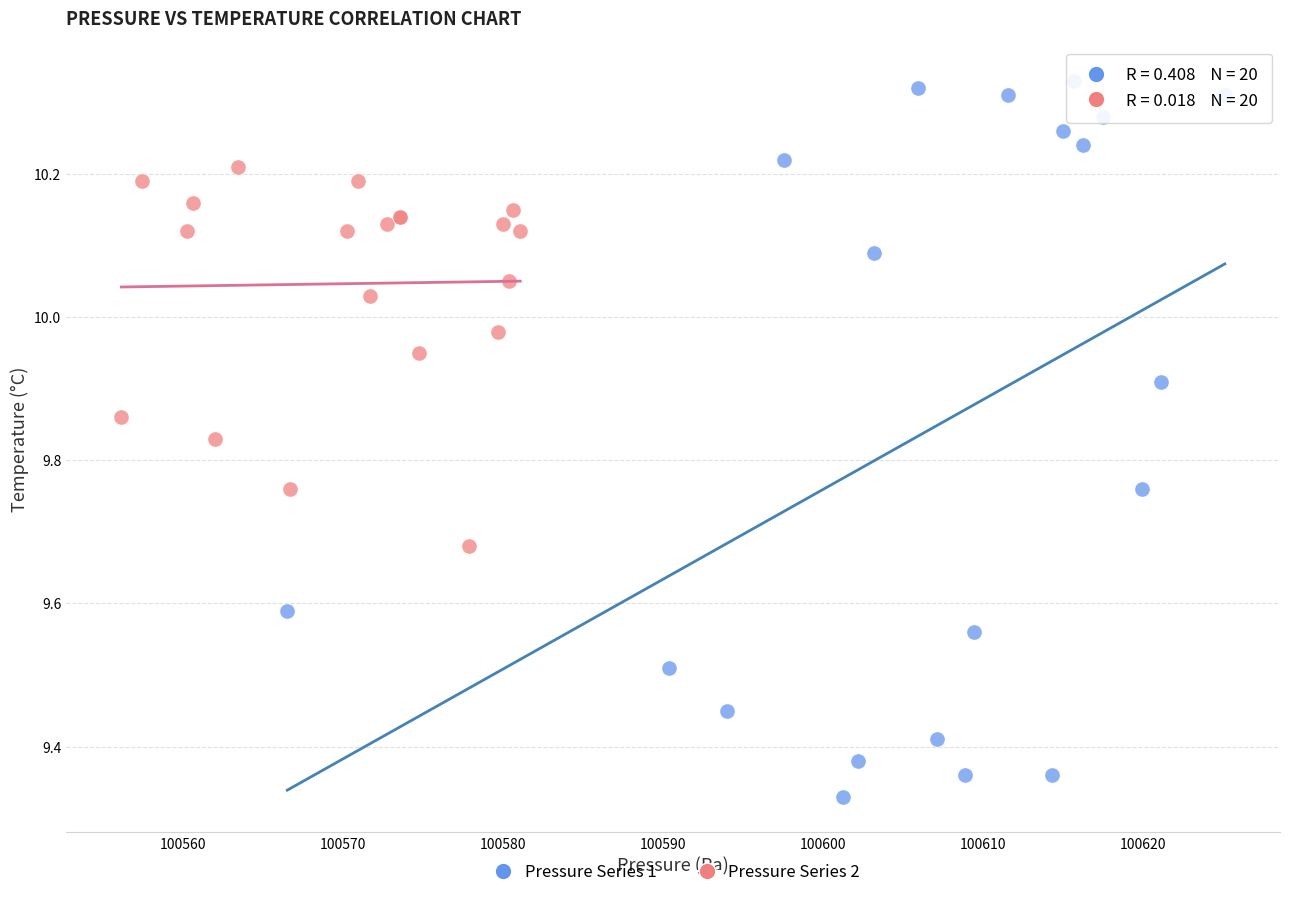

Which series has the largest Y range (max minus min)?

Pressure Series 1